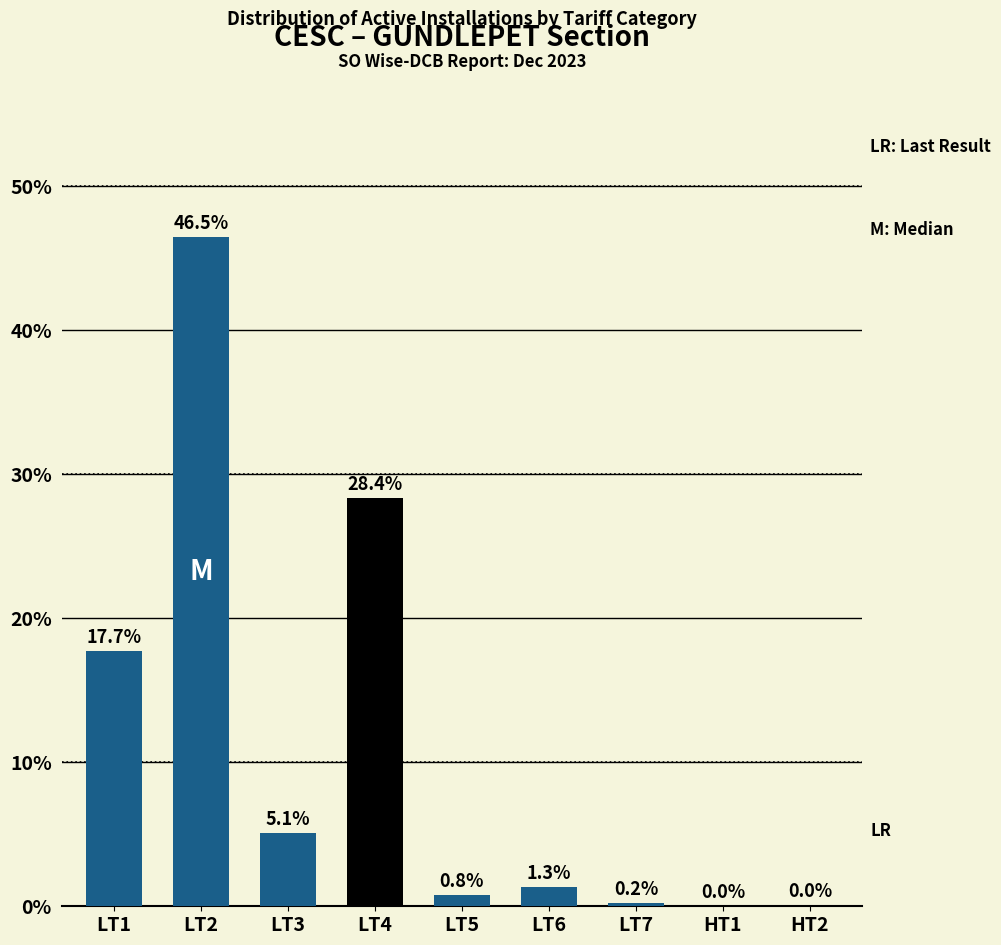

What is the maximum value shown in the chart?

46.5